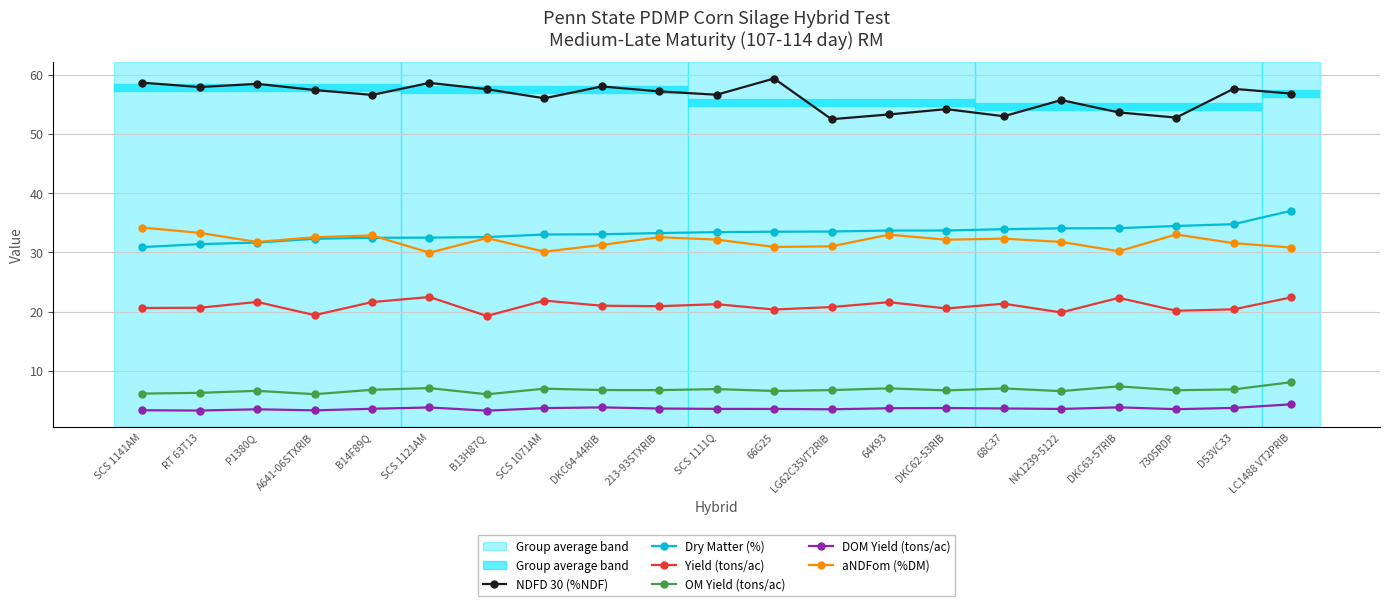

At which category does DOM Yield (tons/ac) reach its first local valley?

RT 63T13